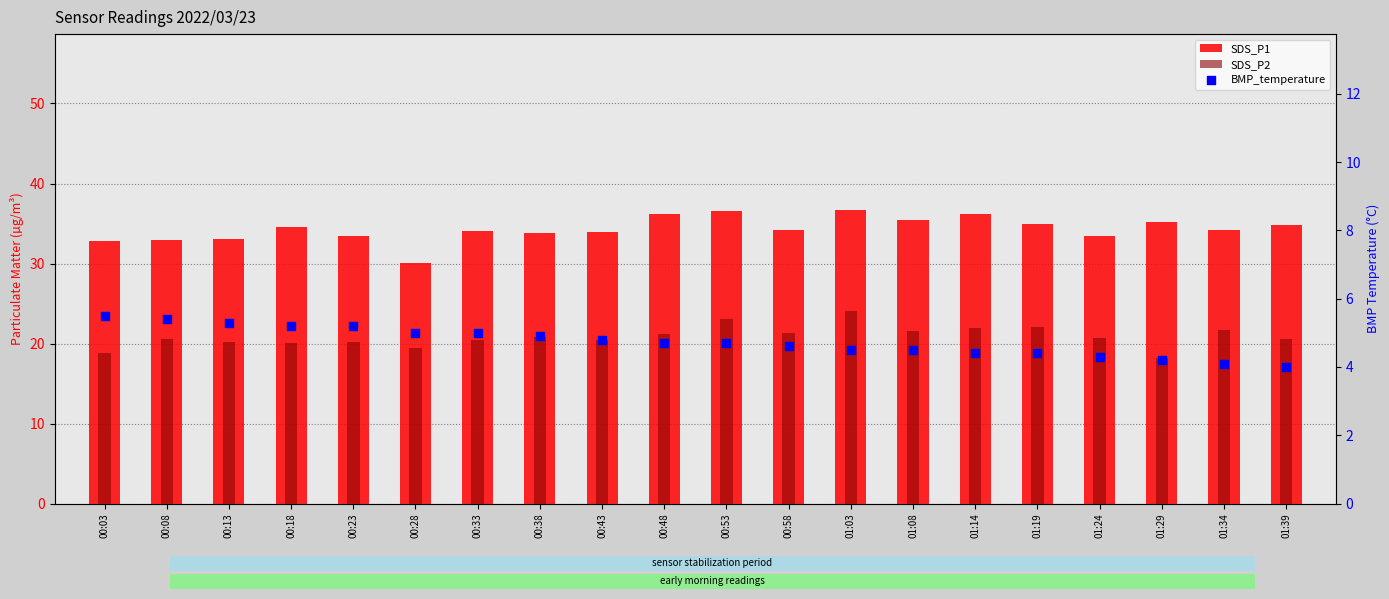

Which series reaches the maximum Y coordinate?

SDS_P1